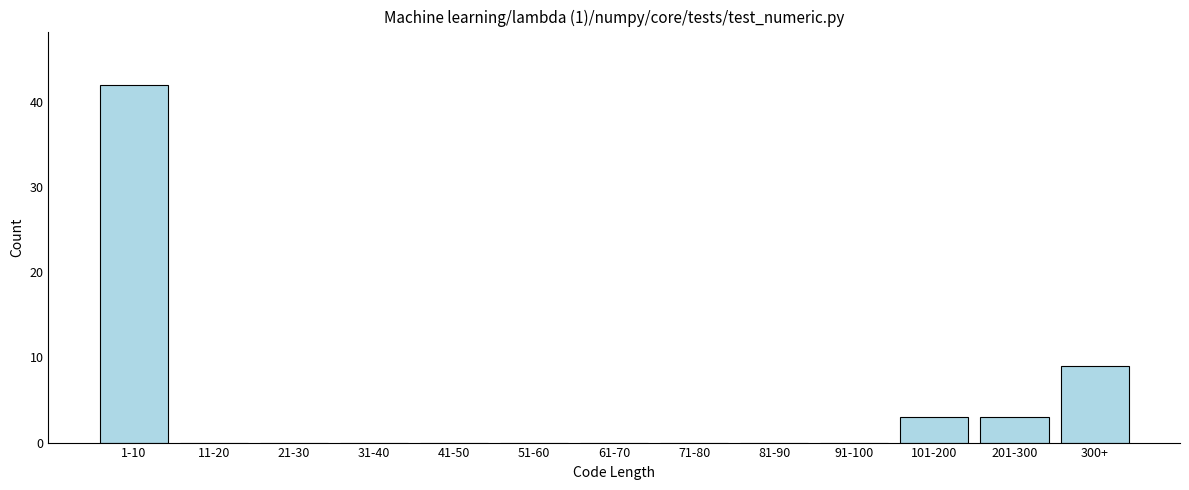

Reading left to right, list all the values displayed in this chart.

1-10=42	11-20=0	21-30=0	31-40=0	41-50=0	51-60=0	61-70=0	71-80=0	81-90=0	91-100=0	101-200=3	201-300=3	300+=9